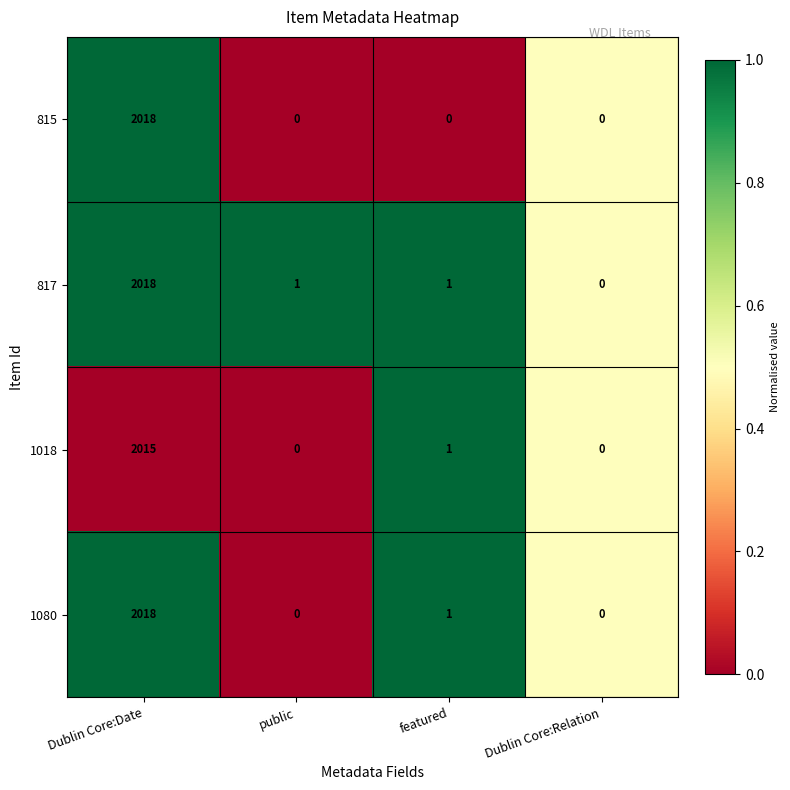

Rank the series by their average value, from highest to lowest.

817, 1080, 815, 1018